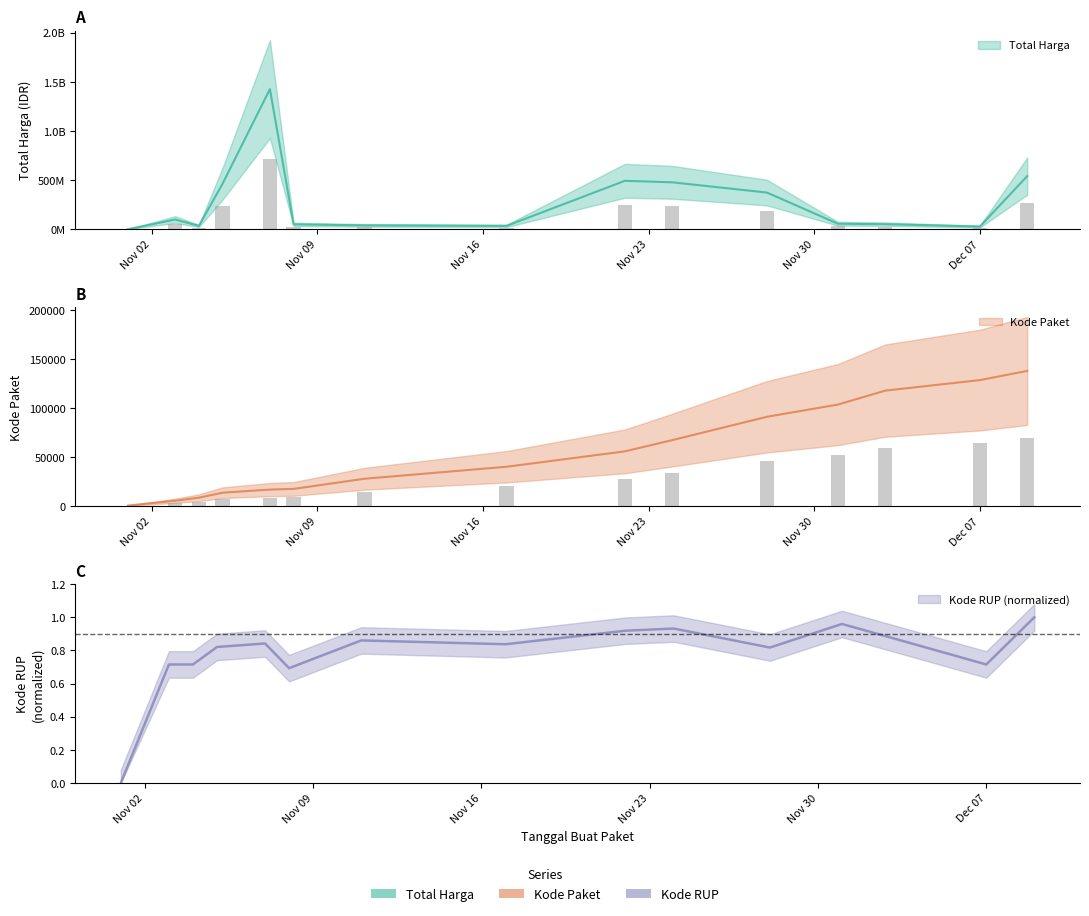

What are all the series names shown in the legend?

Total Harga, Kode Paket, Kode RUP